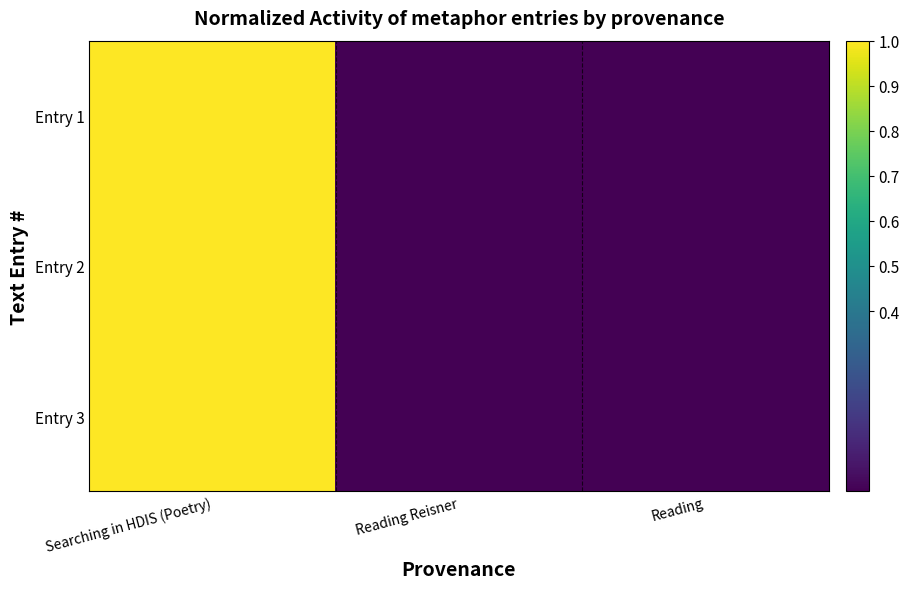

Which has a higher value, Searching in HDIS (Poetry) or Reading?

Searching in HDIS (Poetry)